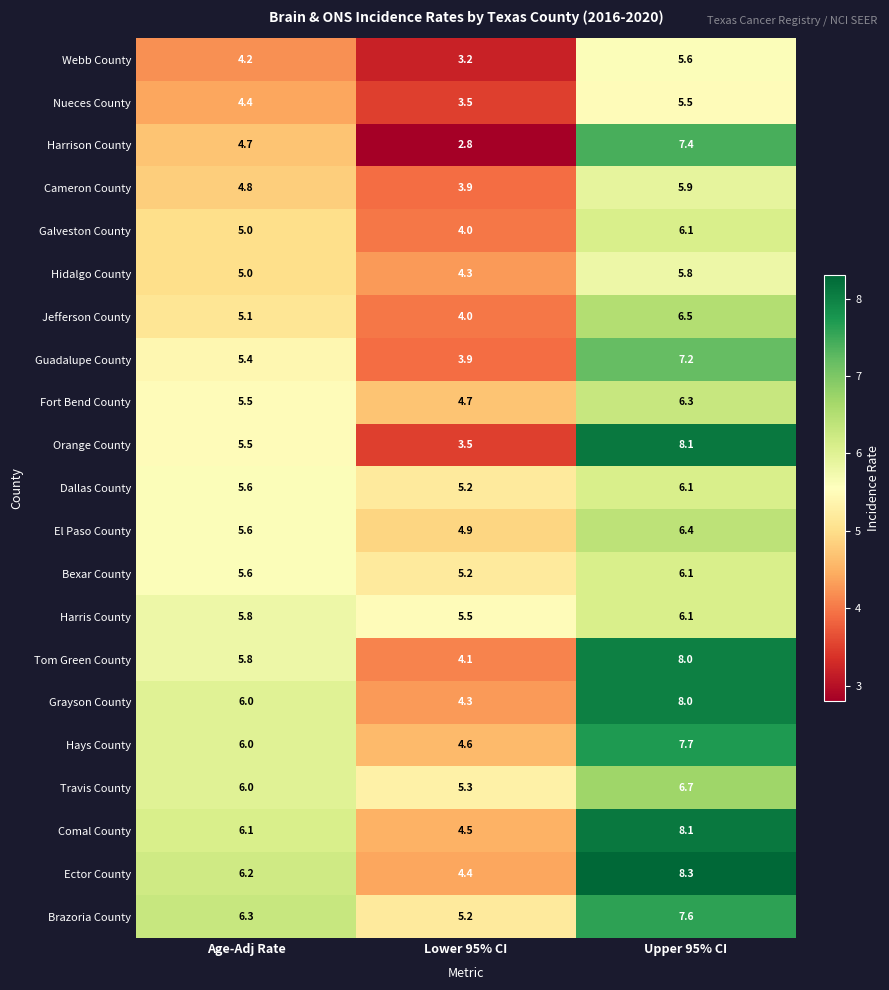

What is the difference between the Nueces County values at Upper 95% CI and Lower 95% CI?

2.0